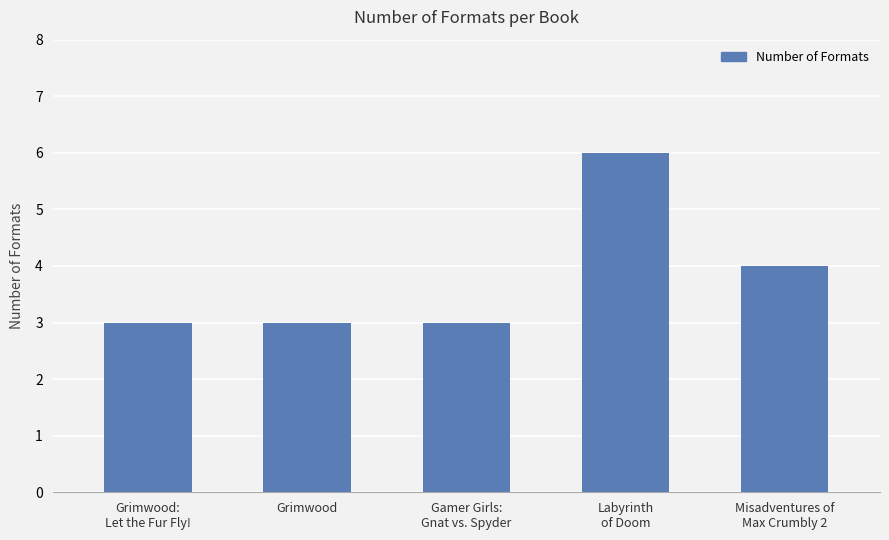

What is the minimum value shown in the chart?

3